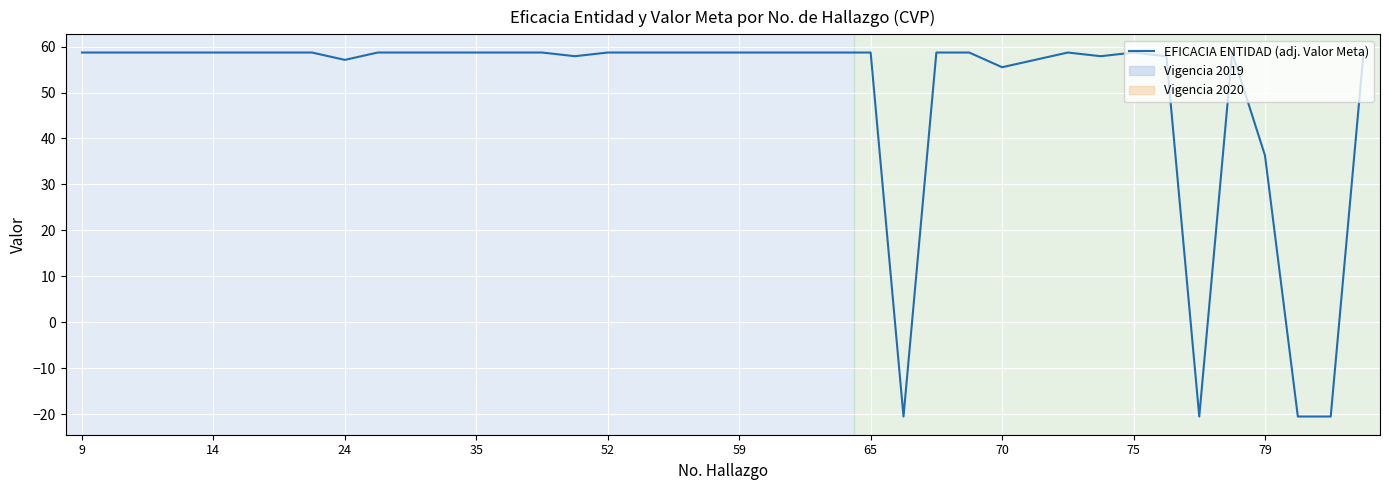

Does the chart have visible grid lines?

Yes